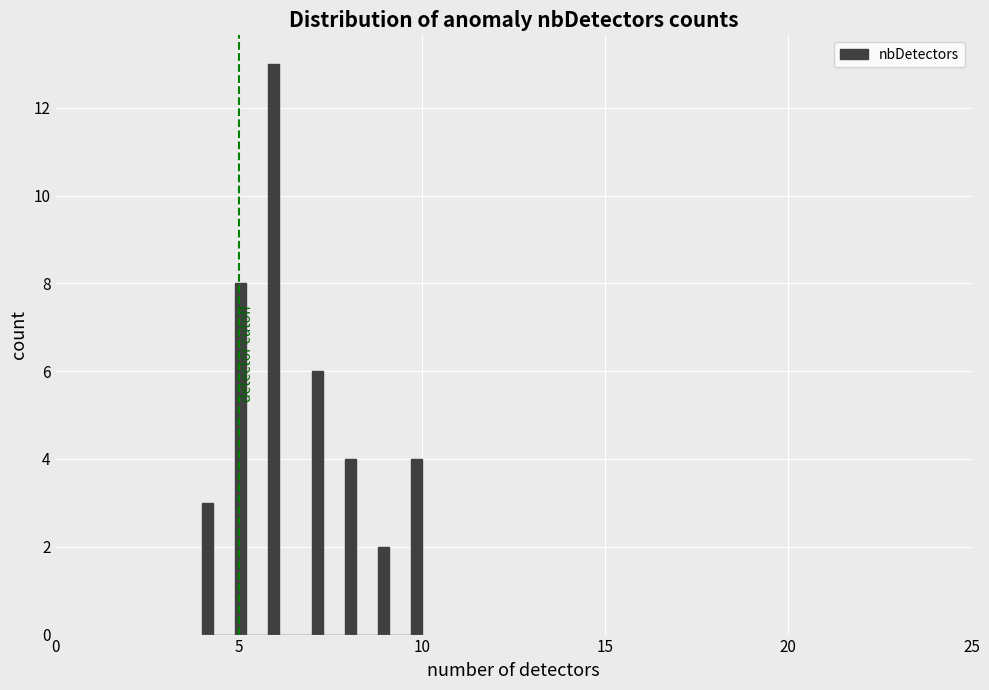

Around what value on the x-axis is the tallest bar? Give the approximate position of its centre, as read against the axis.

6.0